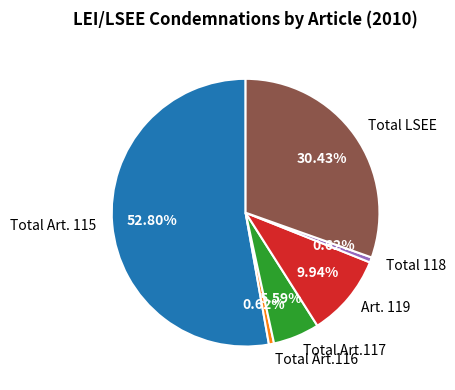

Approximately how many times larger is the value at Total LSEE compared to Total Art.116?

49.0